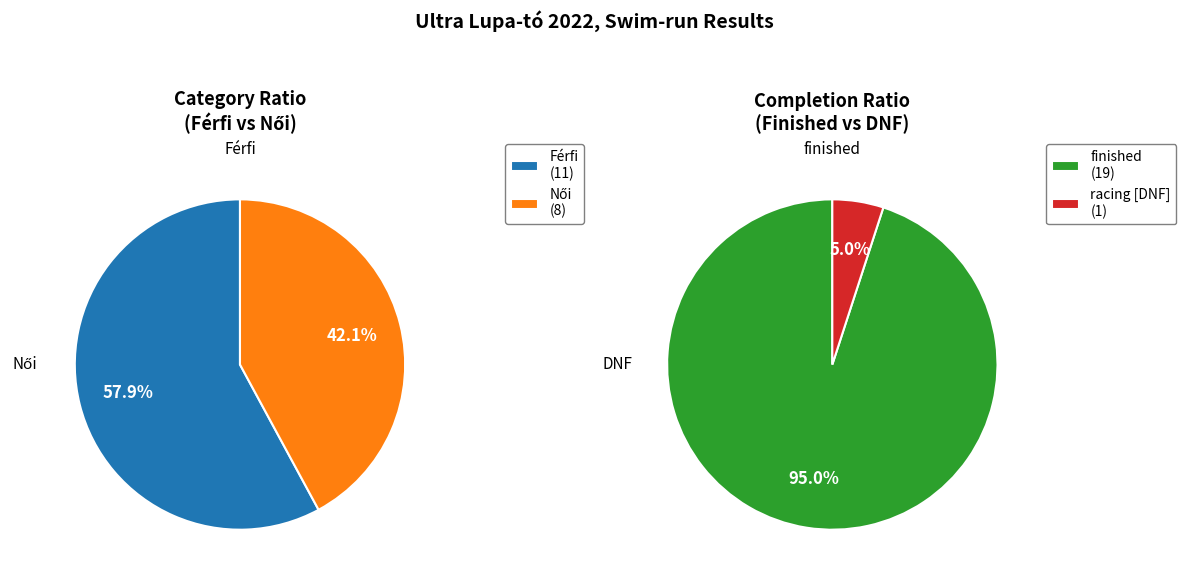

The Férfi slice represents 58% of the pie. True or false?

True